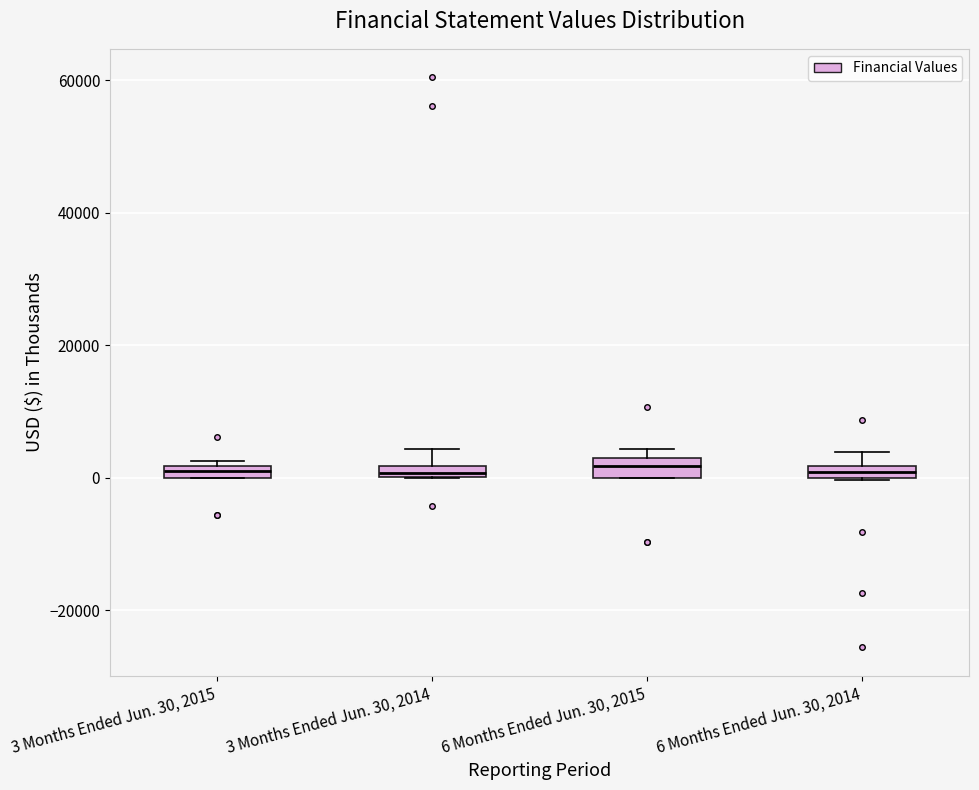

Where is the lower edge of the box for 3 Months Ended Jun. 30, 2015 on the y-axis? The values are not printed on the chart, so give them approximately, as read against the axis.

0